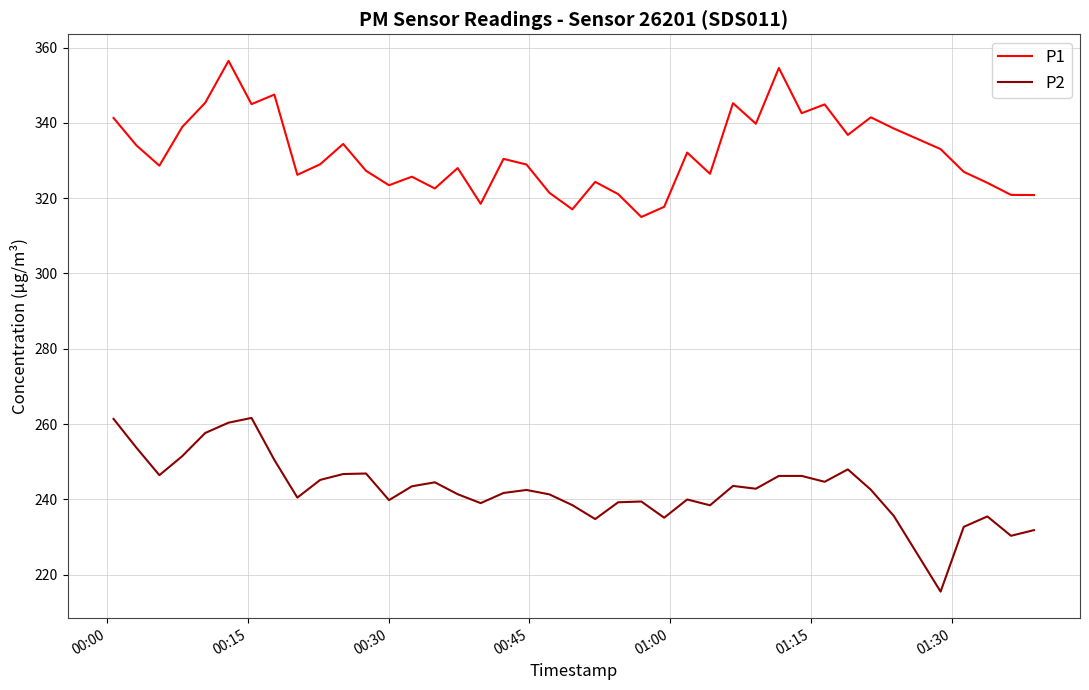

What is the lowest value of the P2 series?

215.5